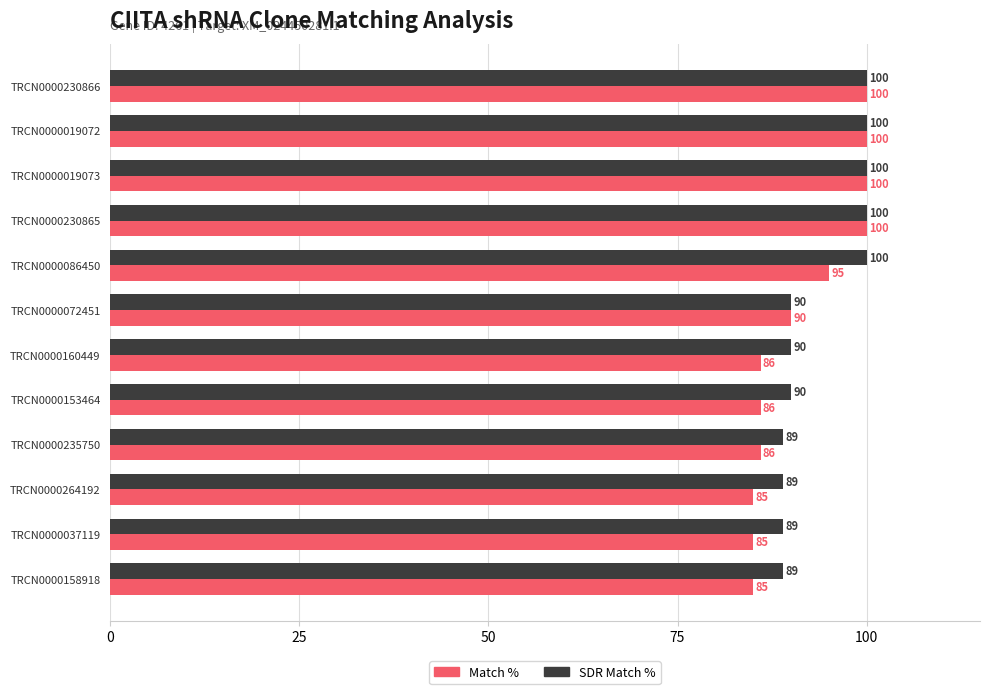

List the series in order of their overall mean, highest first.

SDR Match %, Match %